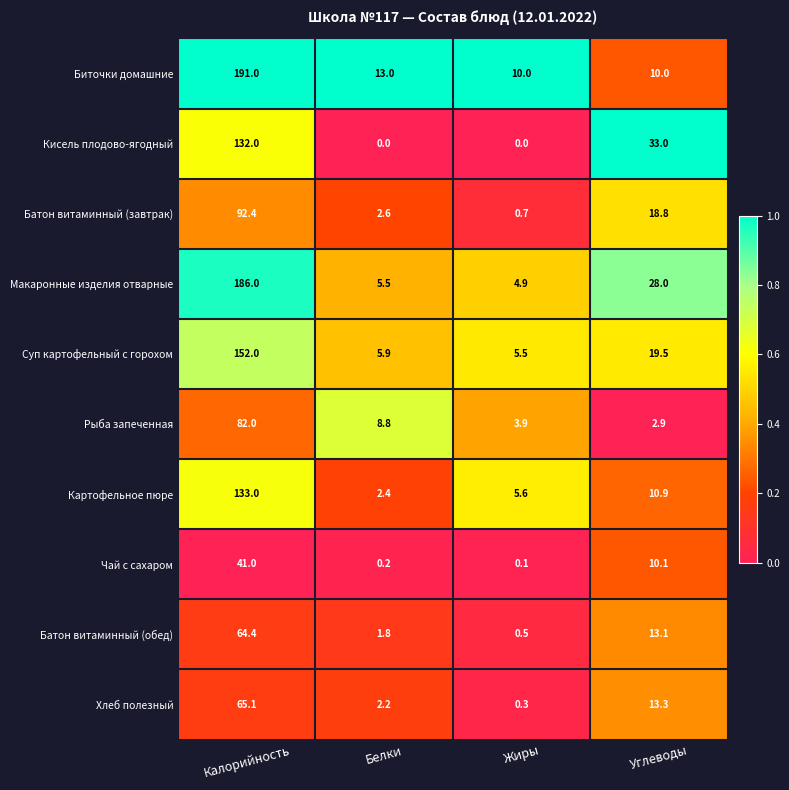

Rank the series at Белки from lowest to highest value.

Кисель плодово-ягодный, Чай с сахаром, Батон витаминный (обед), Хлеб полезный, Картофельное пюре, Батон витаминный (завтрак), Макаронные изделия отварные, Суп картофельный с горохом, Рыба запеченная, Биточки домашние